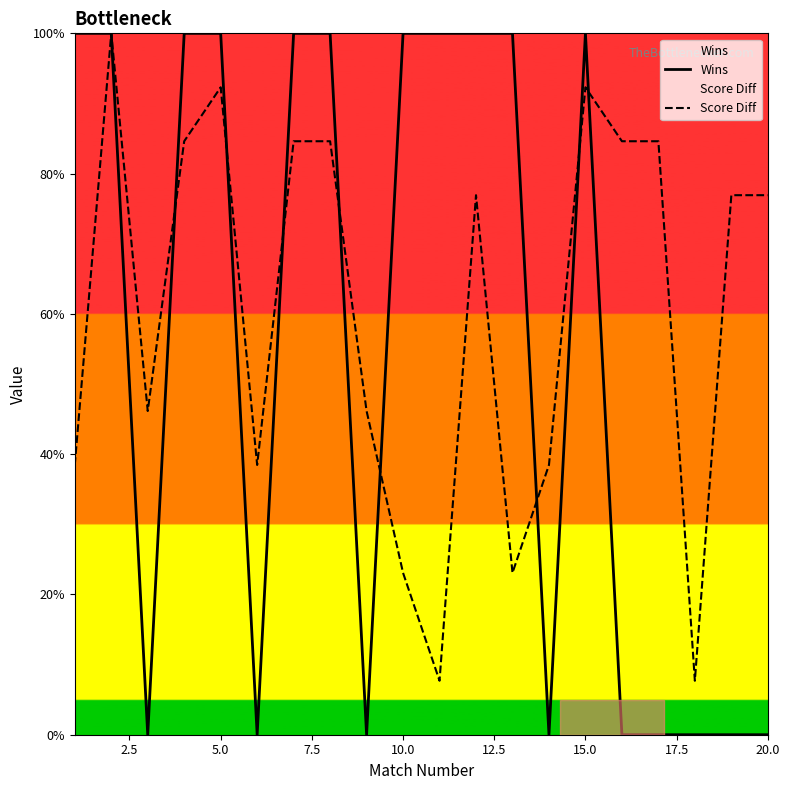

Rank the series by their average value, from lowest to highest.

Wins, Score Diff